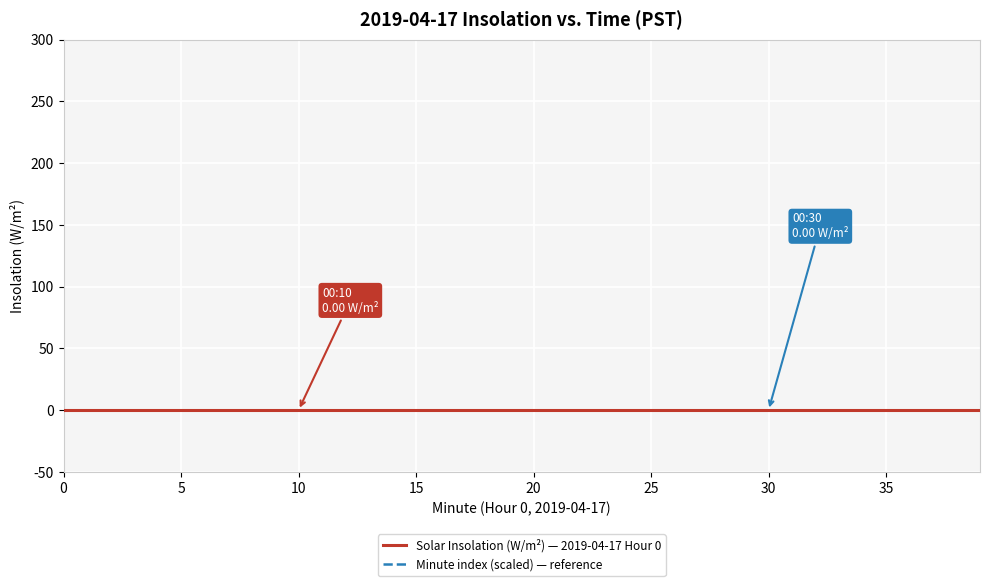

What is the greatest value displayed?

39